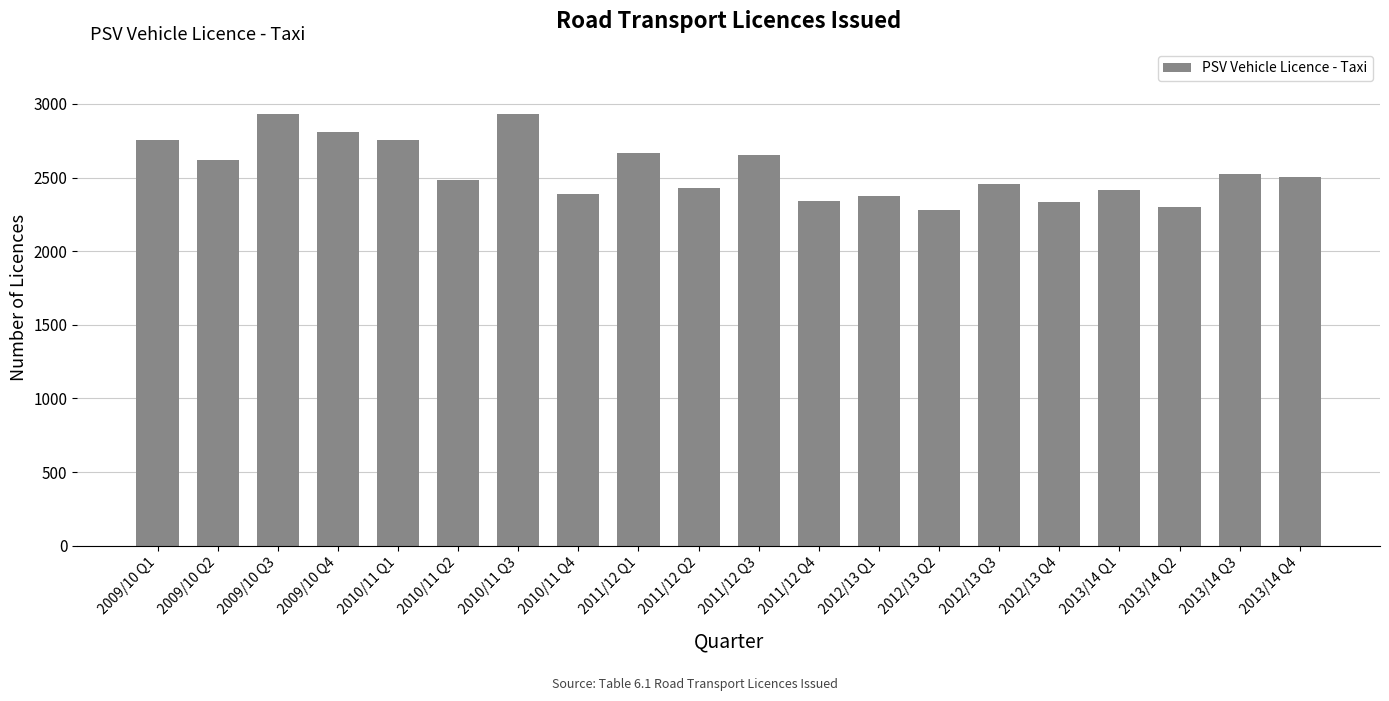

Between 2013/14 Q2 and 2010/11 Q2, which is larger?

2010/11 Q2